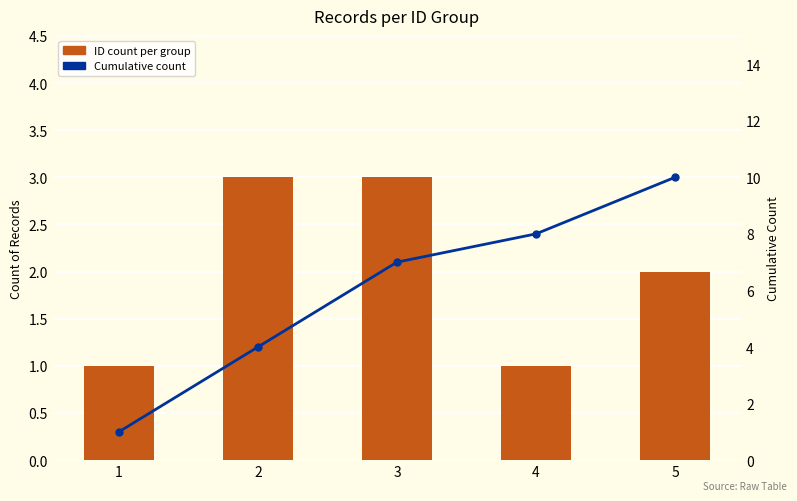

Rank the series by their maximum value, from lowest to highest.

ID count per group, Cumulative count (left)